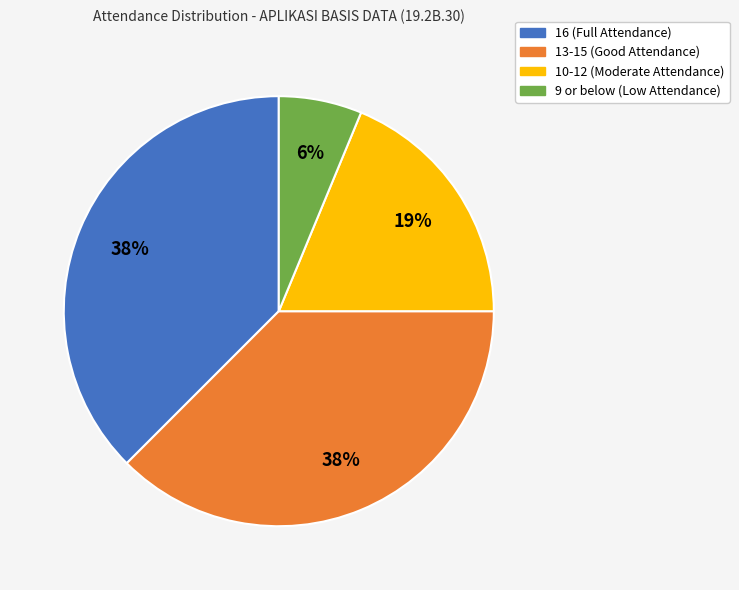

Count the number of slices in the pie.

4